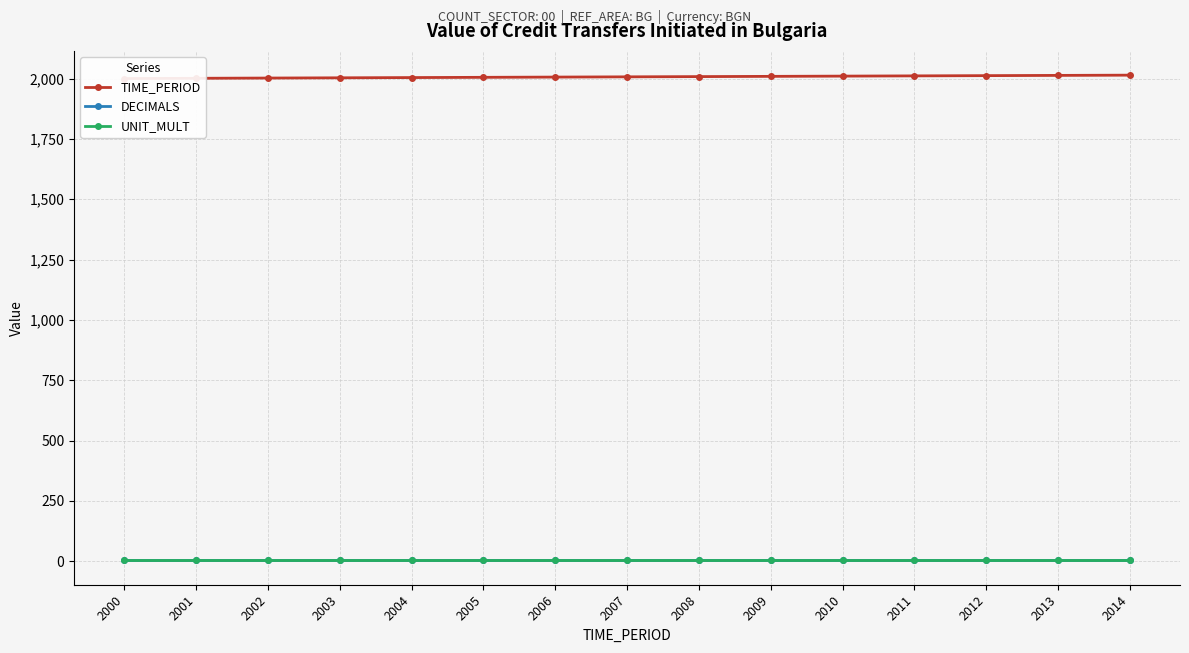

What is the difference between the highest and lowest values at 2004?

2001